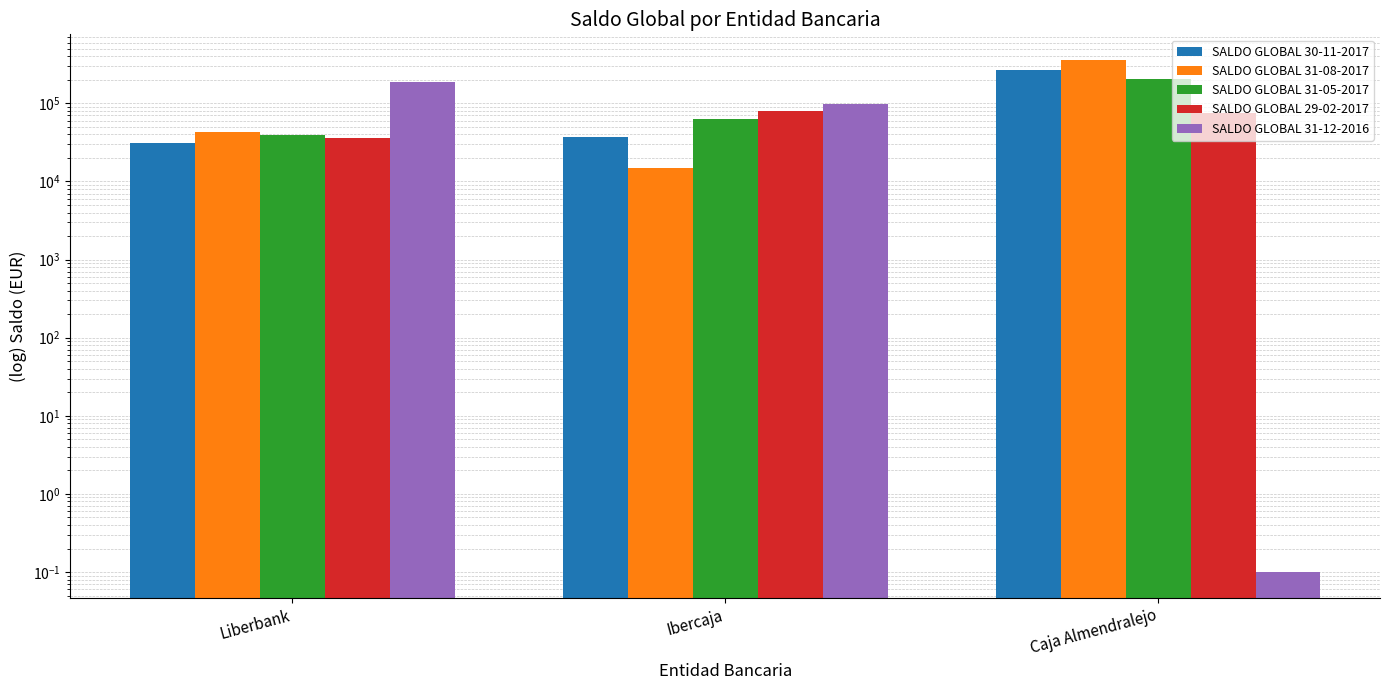

Is it true that SALDO GLOBAL 31-08-2017 equals 522756.6 at Caja Almendralejo?

False